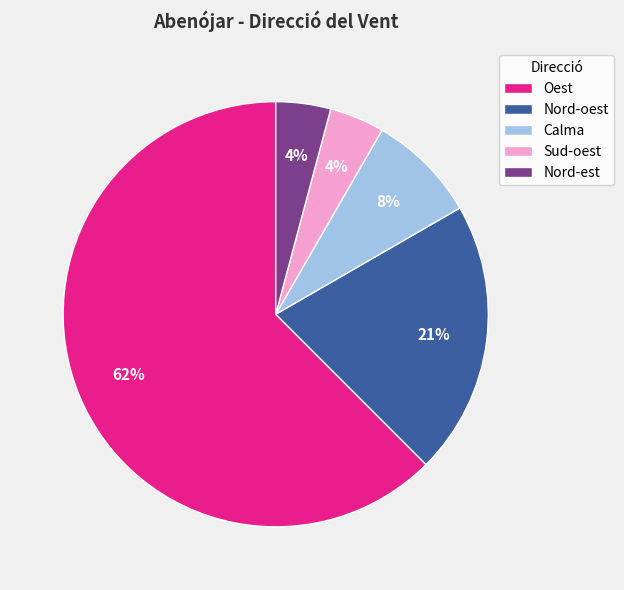

Combined, do Sud-oest and Calma account for over 50%?

No